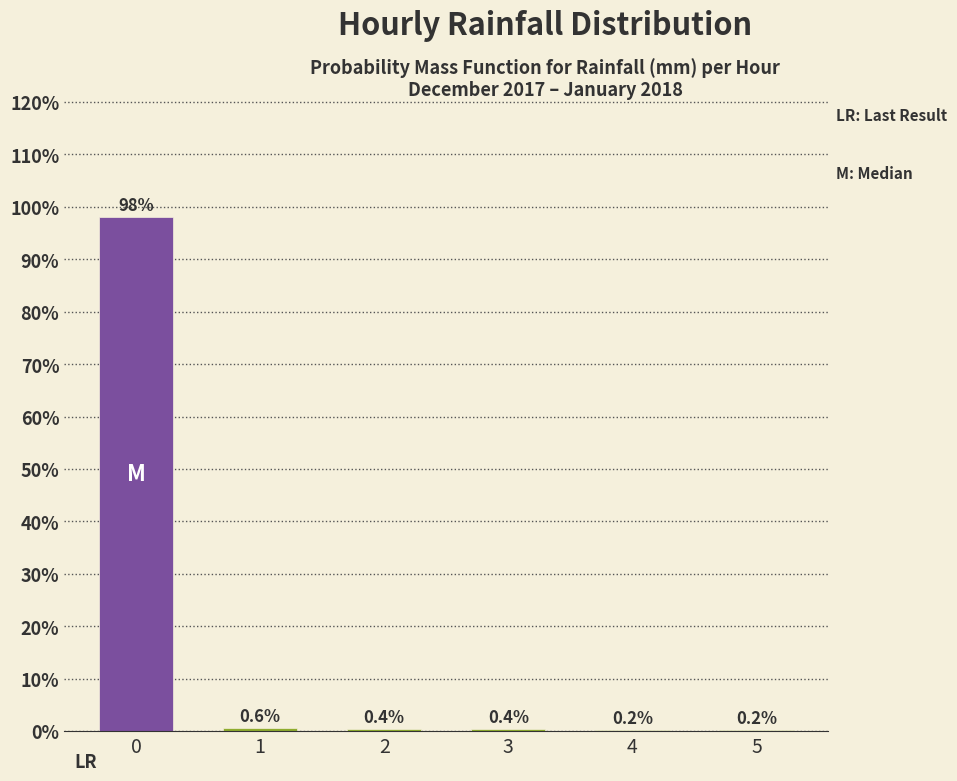

Reading left to right, extract all data points from this chart.

0=98.1	1=0.6	2=0.4	3=0.4	4=0.2	5=0.2